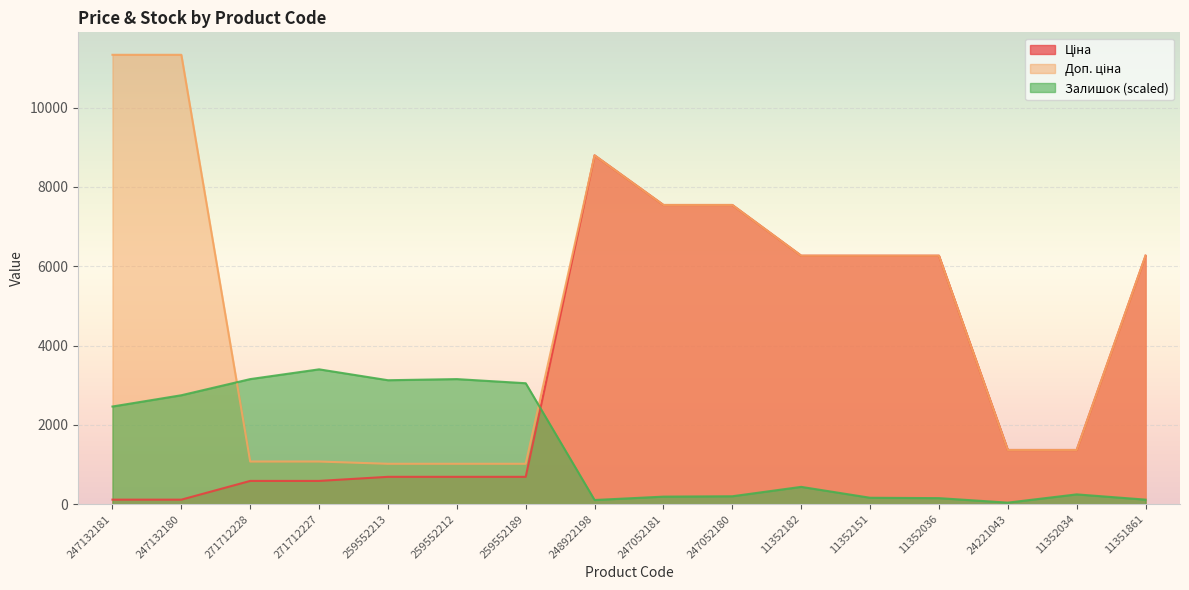

What is the spread (max minus min) of values at 24221043?

1328.4